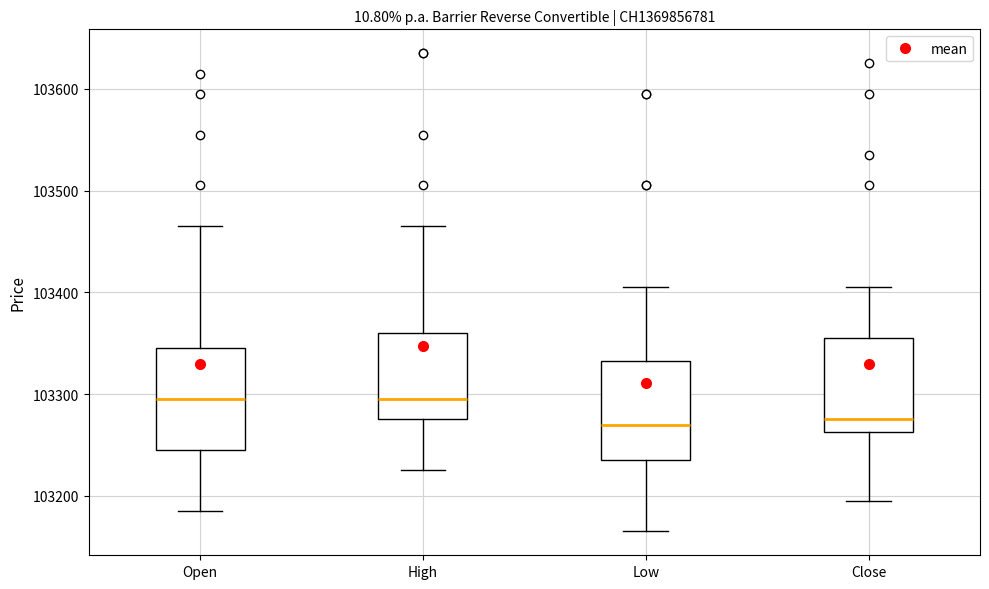

Reading left to right, read every box against the y-axis: the position of its median line, the range the box covers, and the ends of its whiskers. The values are not printed on the chart, so give them approximately, as read against the axis.

Open: median 103300, box 103250 to 103350, whiskers 103190 to 103470
High: median 103300, box 103280 to 103360, whiskers 103230 to 103470
Low: median 103270, box 103240 to 103330, whiskers 103170 to 103410
Close: median 103280, box 103260 to 103360, whiskers 103200 to 103410